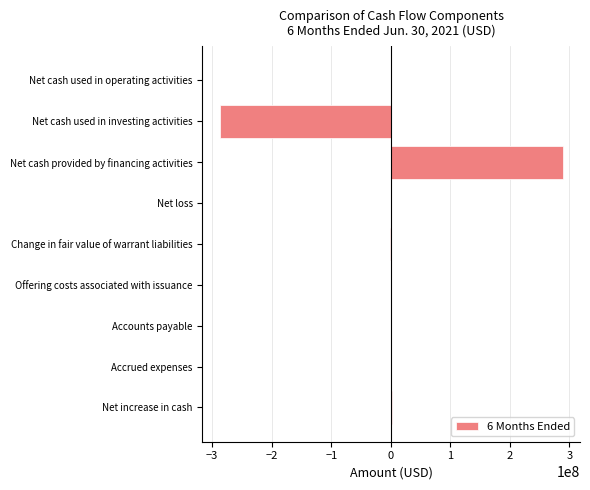

Is it true that the value at Net cash provided by financing activities is 499535498?

False